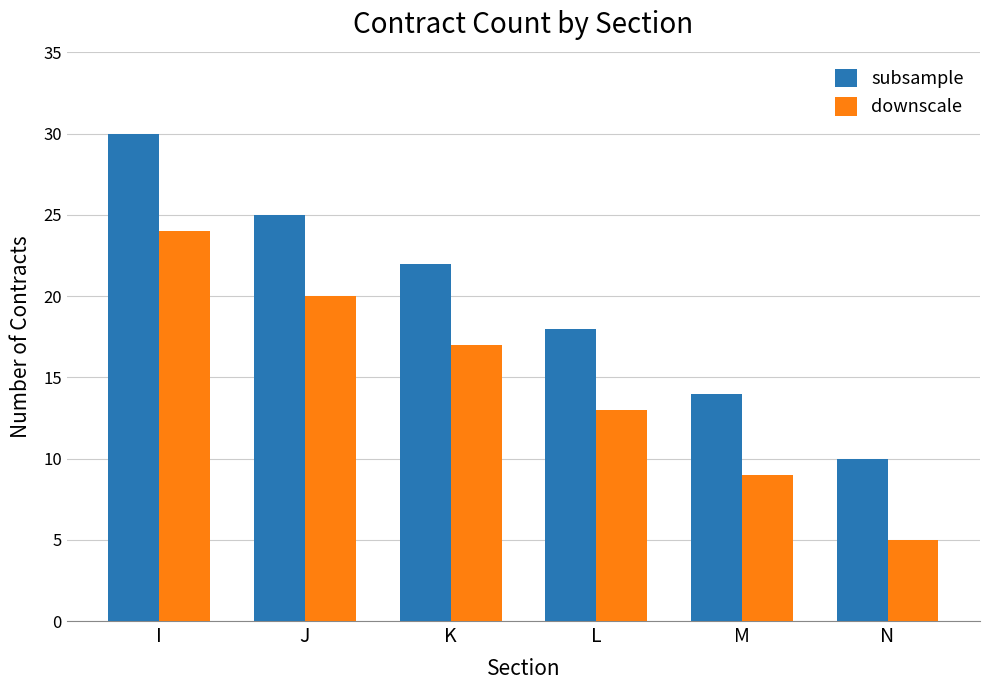

Which category has the lowest value in the downscale series?

N